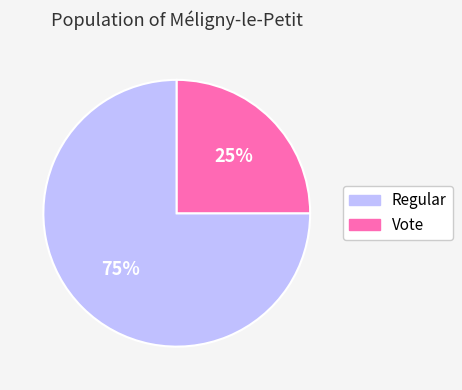

To the nearest percent, what percentage of the pie is Vote?

25%